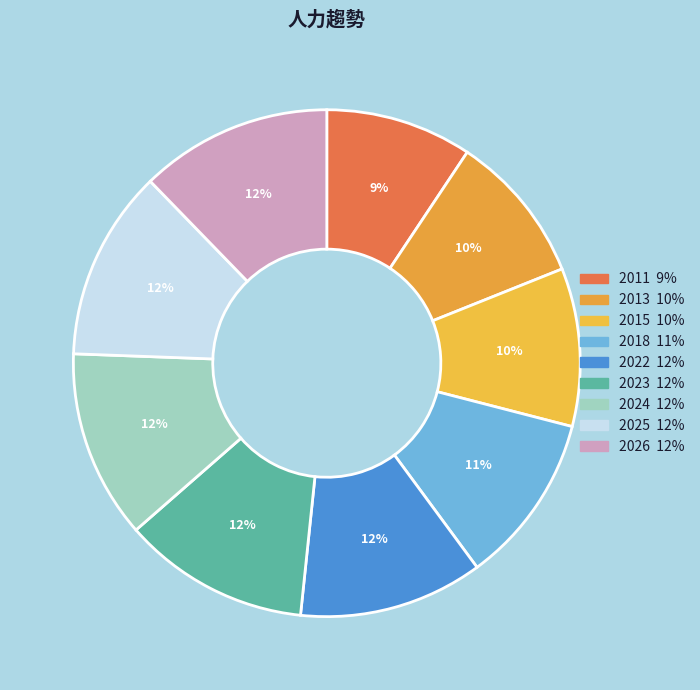

Approximately how many times larger is the value at 2015 compared to 2023?

0.8